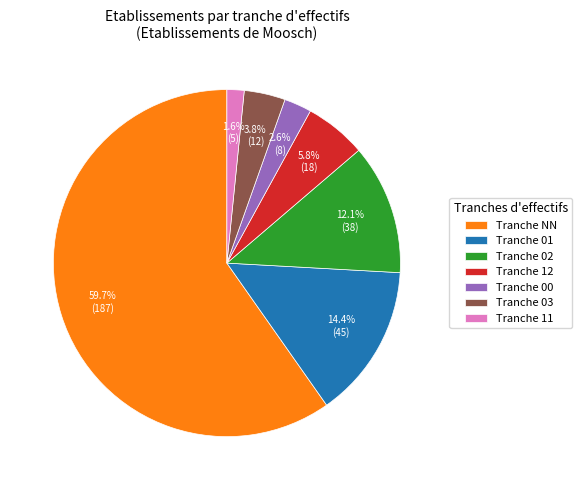

What is the smallest slice in the pie chart?

Tranche 11